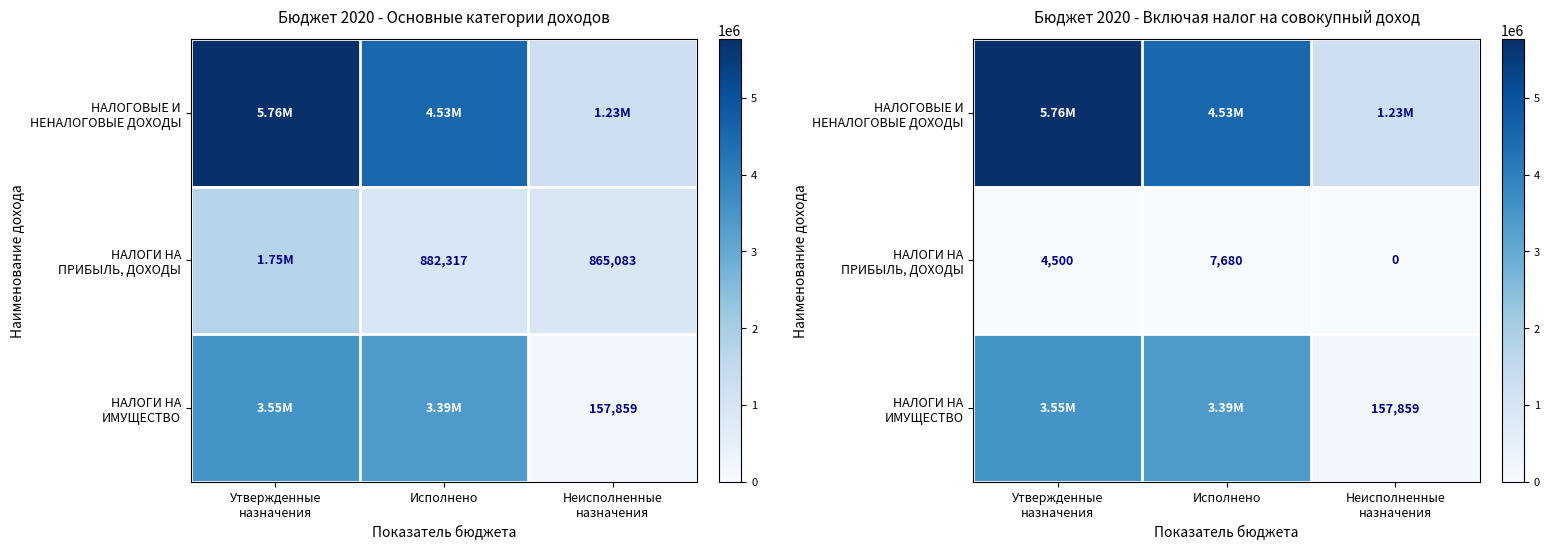

The НАЛОГОВЫЕ И НЕНАЛОГОВЫЕ ДОХОДЫ series shows 8587833.3 at Утвержденные назначения. True or false?

False